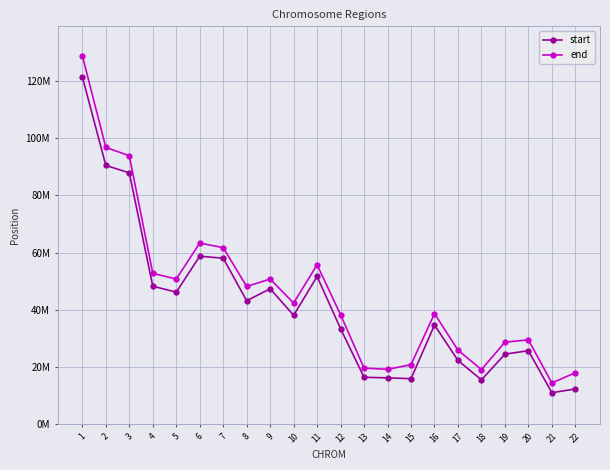

At which category does end reach its first local peak?

6